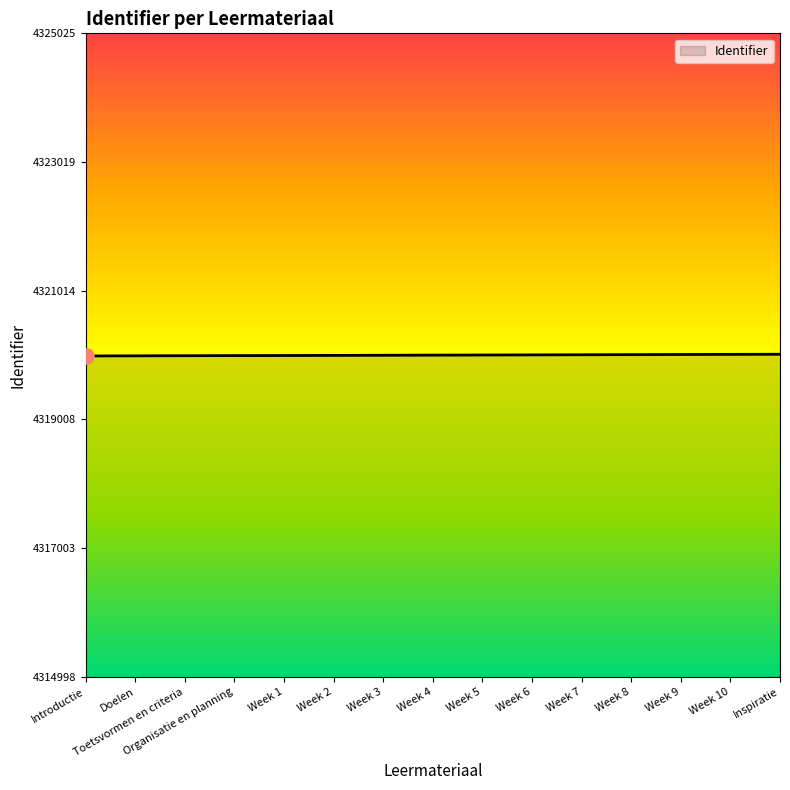

Approximately how many times larger is the value at Week 6 compared to Toetsvormen en criteria?

1.0